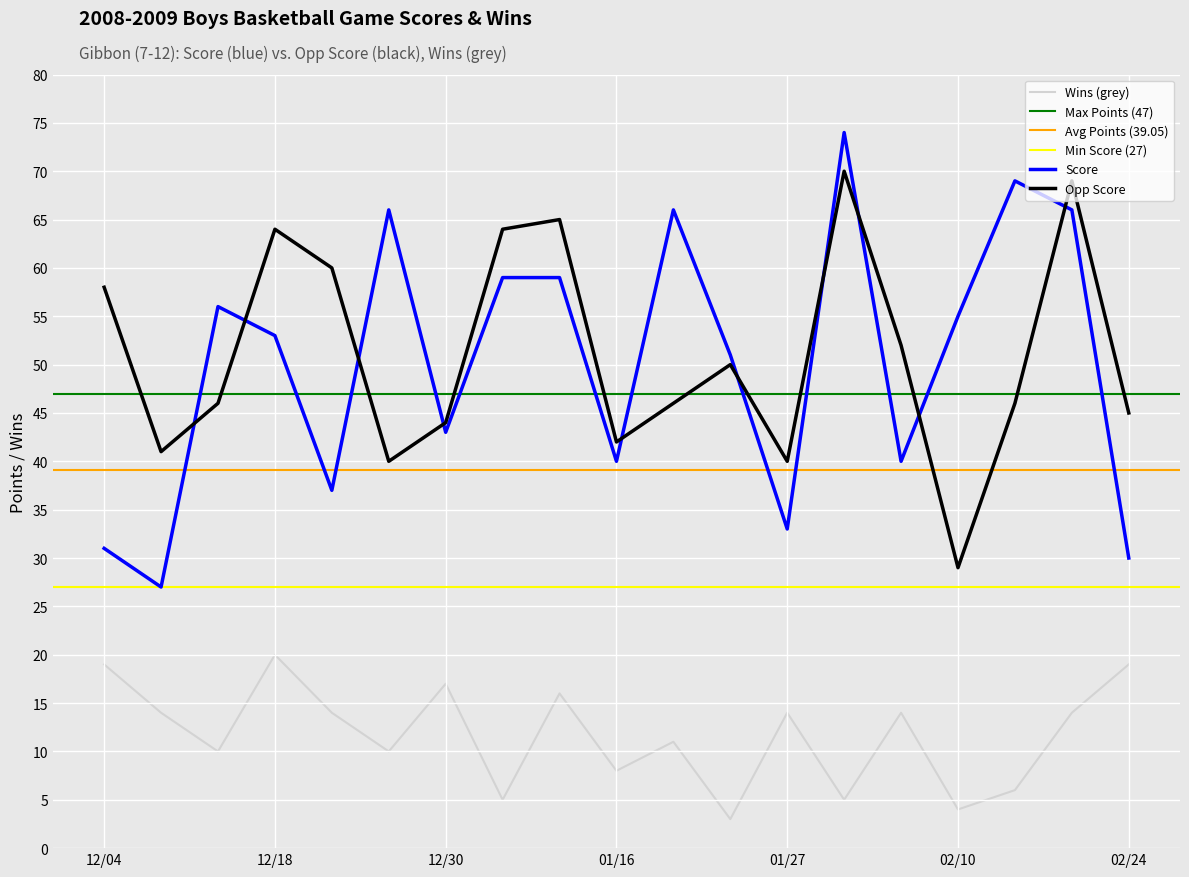

What is the lowest value of the Score series?

27